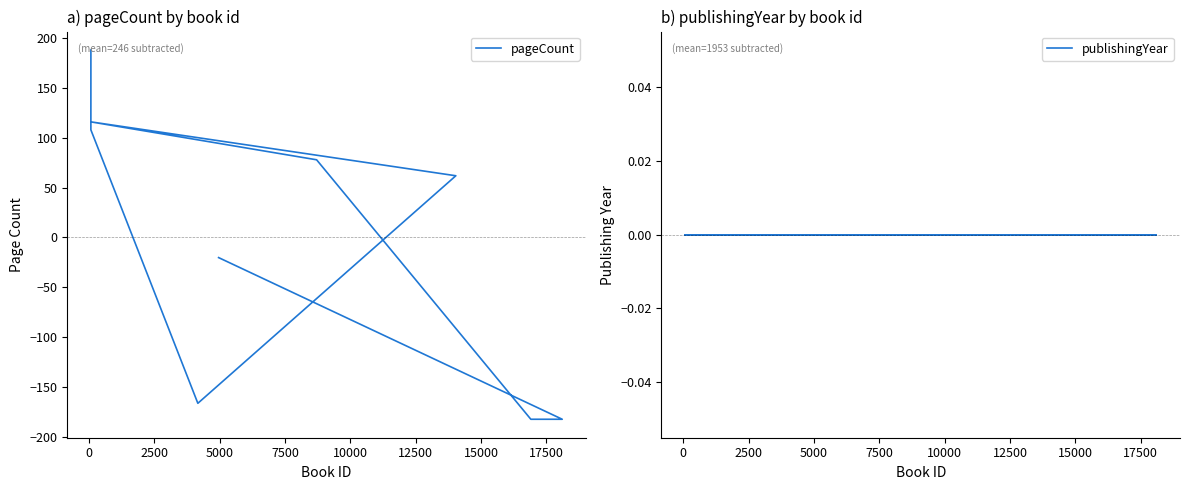

Between 12500 and 5000, which is larger?

5000